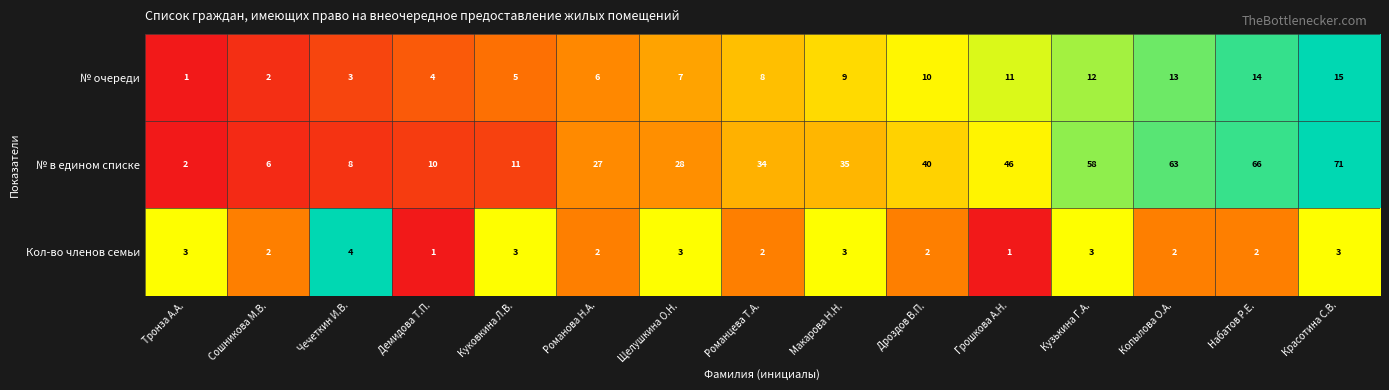

Is it true that № в едином списке equals 46 at Грошкова А.Н.?

True